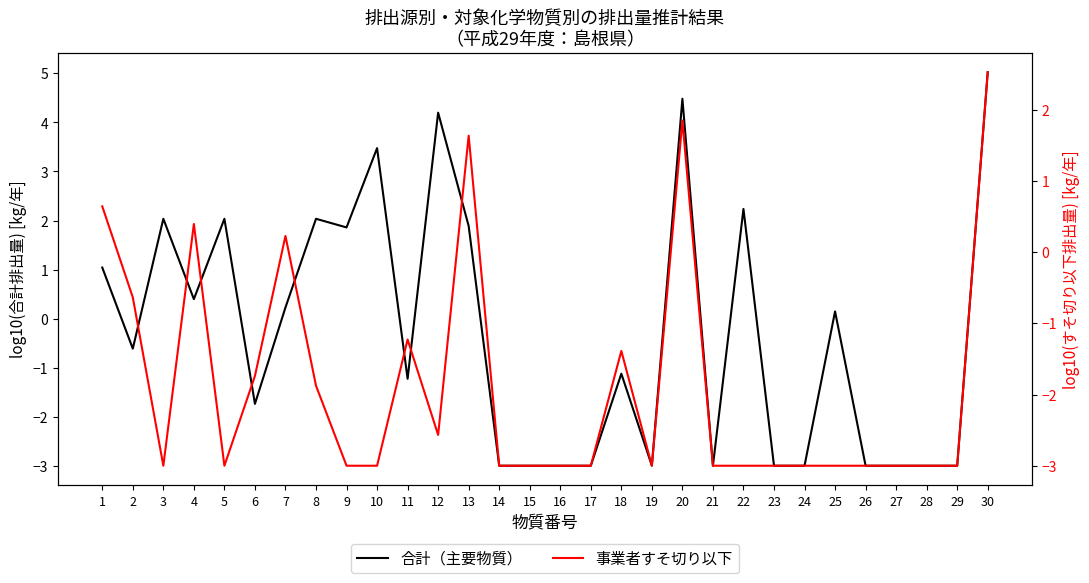

True or false: 合計（主要物質） and 事業者すそ切り以下 cross at least once.

False